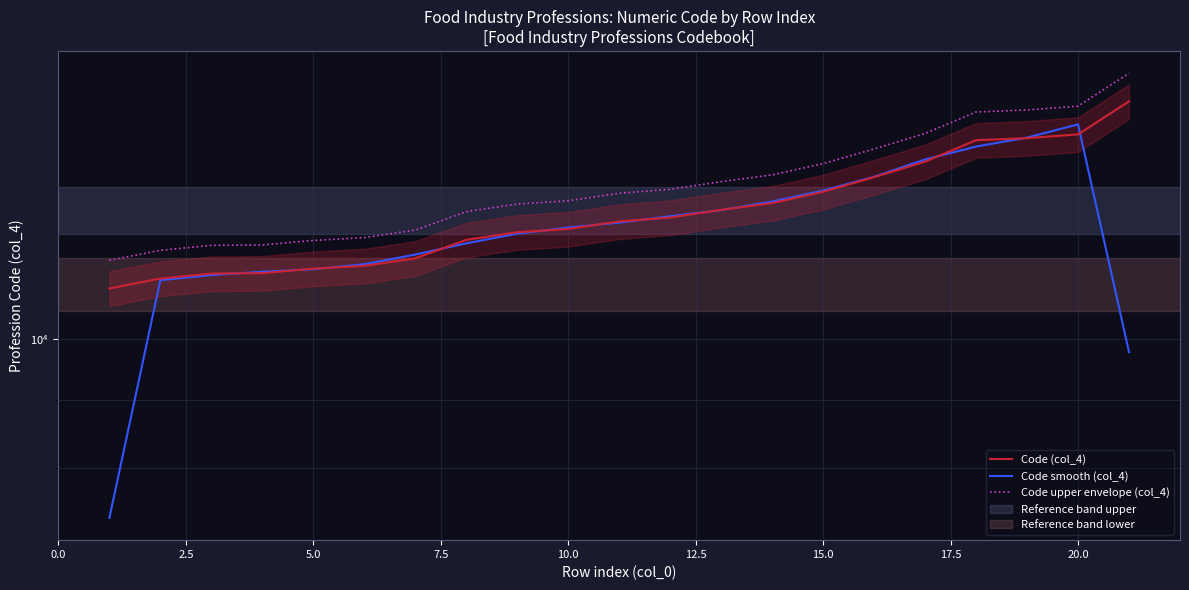

How many data points does each series have?

21